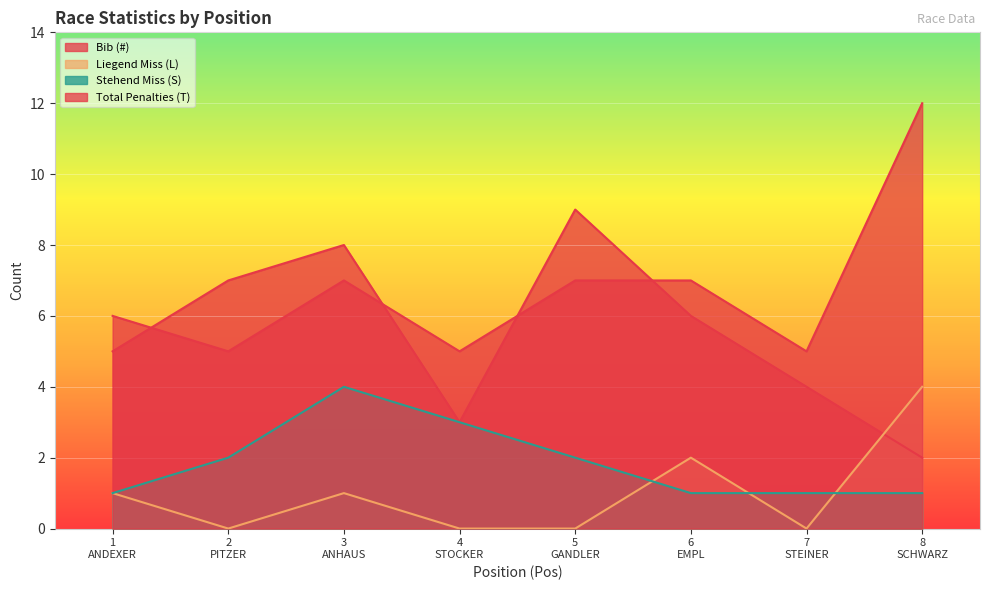

What is the highest value of the Stehend Miss (S) series?

4